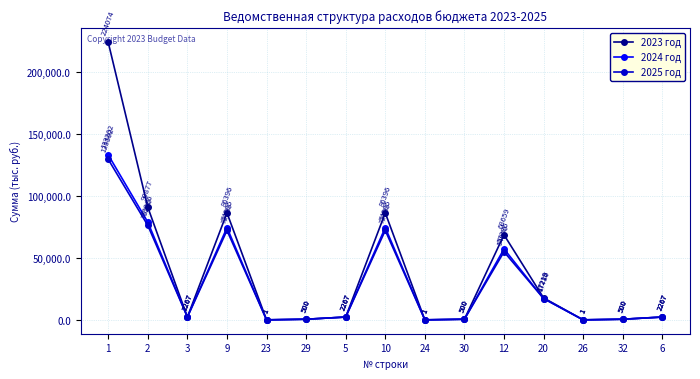

The 2023 год series shows 500.0 at 32. True or false?

True